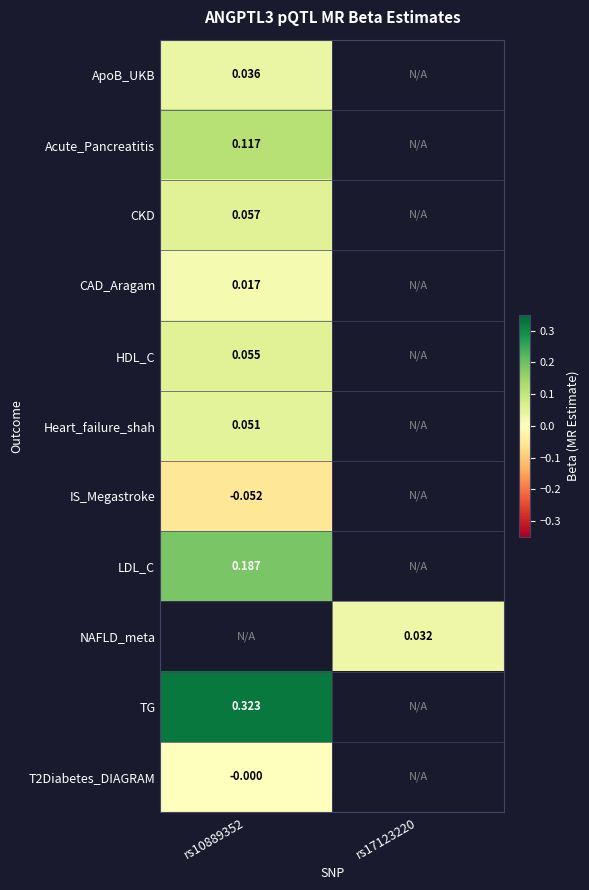

Is the value of T2Diabetes_DIAGRAM at rs10889352 greater than the value of Acute_Pancreatitis at rs10889352?

No